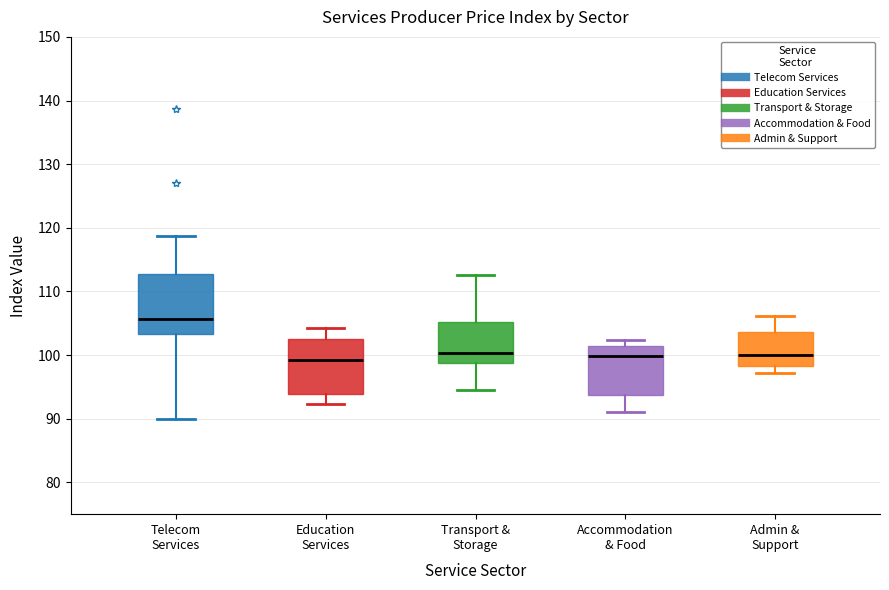

Where does the upper whisker of the box for Education Services end on the y-axis? The values are not printed on the chart, so give them approximately, as read against the axis.

104